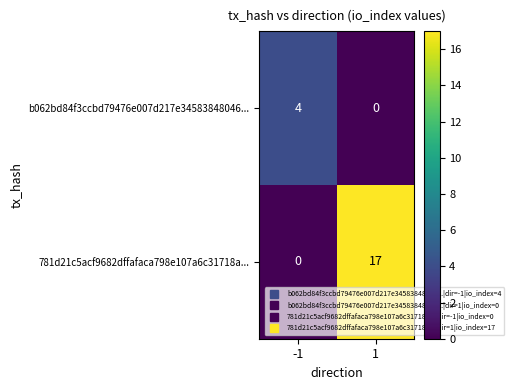

True or false: b062bd84f3ccbd79476e007d217e34583848046... has a value of -2 at 1.

False